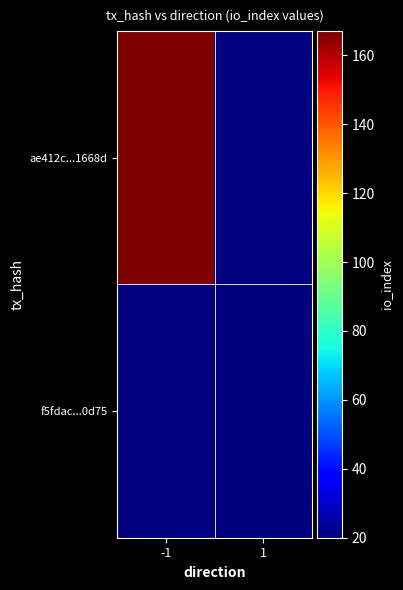

At how many categories does at least one series exceed 33?

1